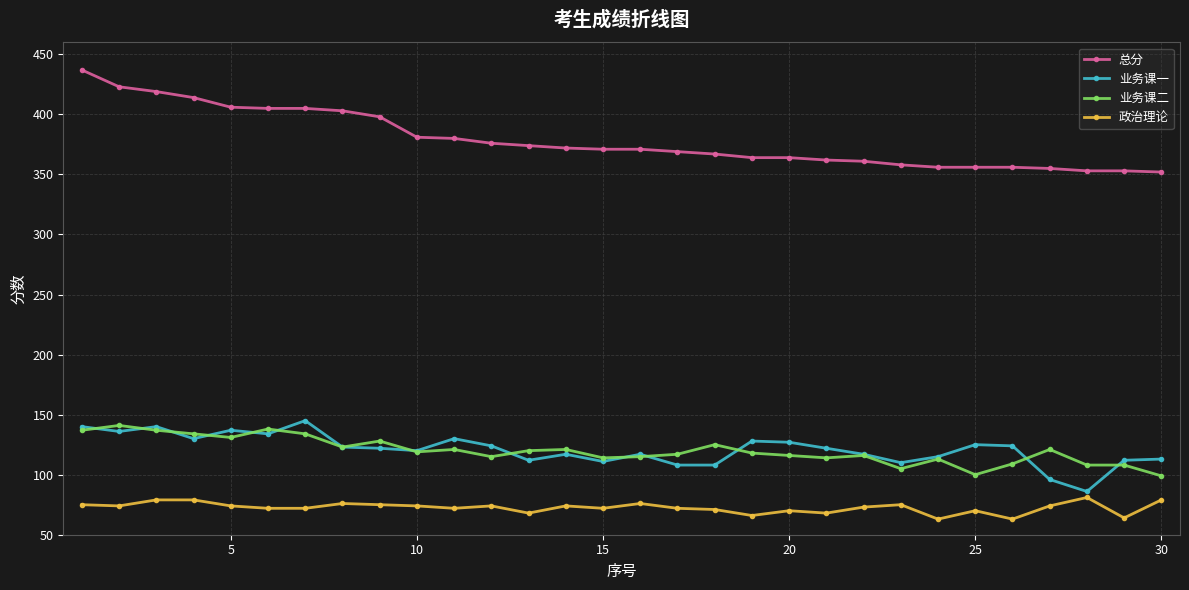

What is the minimum value for 总分?

352